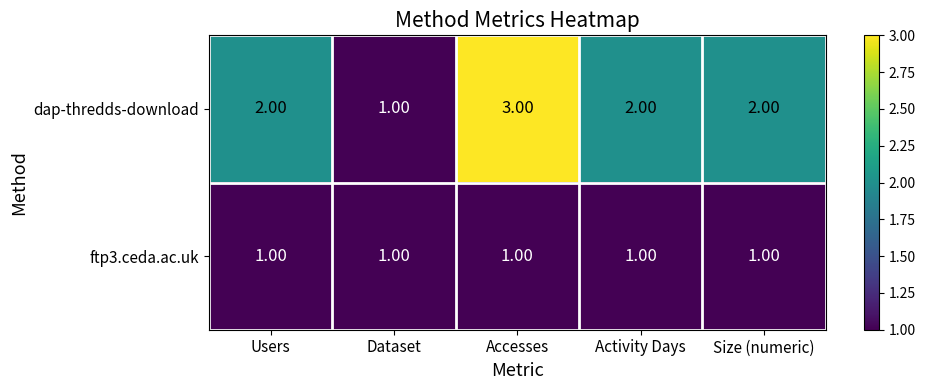

What is the sum of the dap-thredds-download values at Activity Days and Users?

4